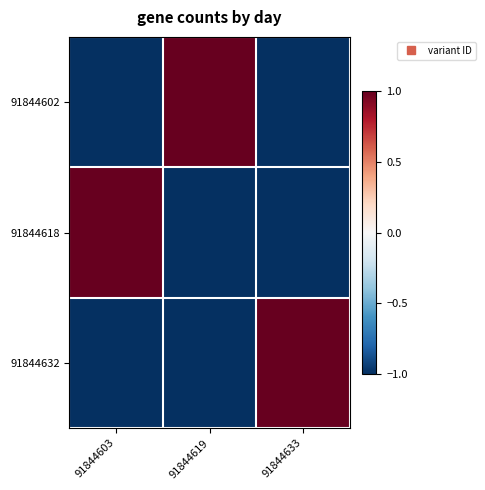

Reading right to left, extract all data points from this chart.

91844602: 91844633=-1.0	91844619=1.0	91844603=-1.0
91844618: 91844633=-1.0	91844619=-1.0	91844603=1.0
91844632: 91844633=1.0	91844619=-1.0	91844603=-1.0